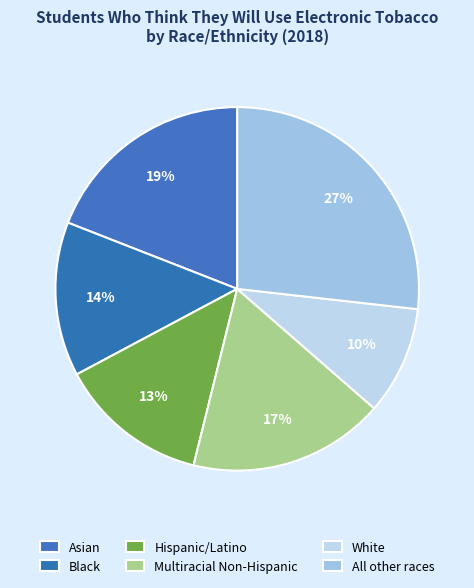

Count the number of slices in the pie.

6